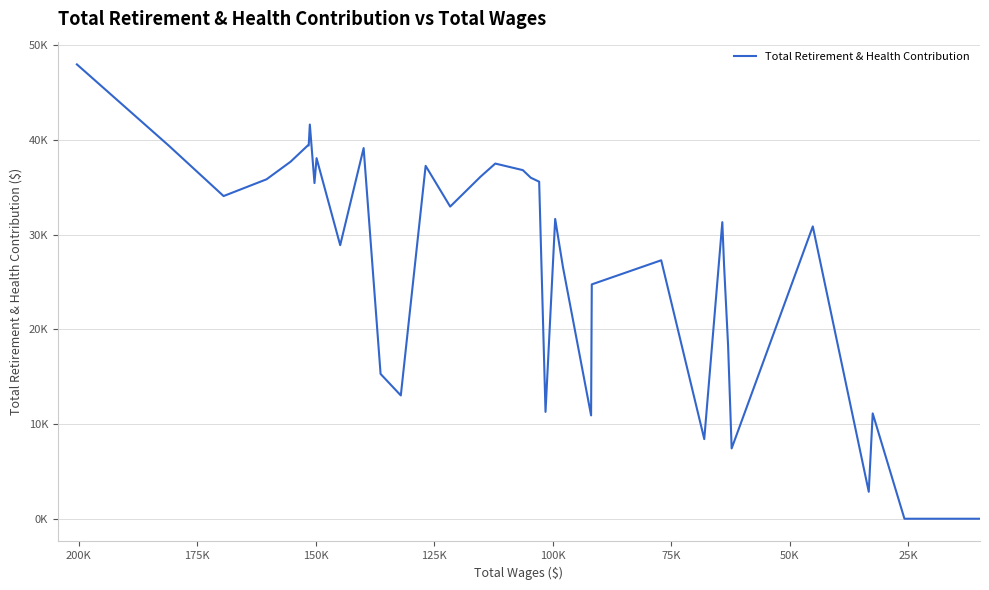

What is the average value?

26512